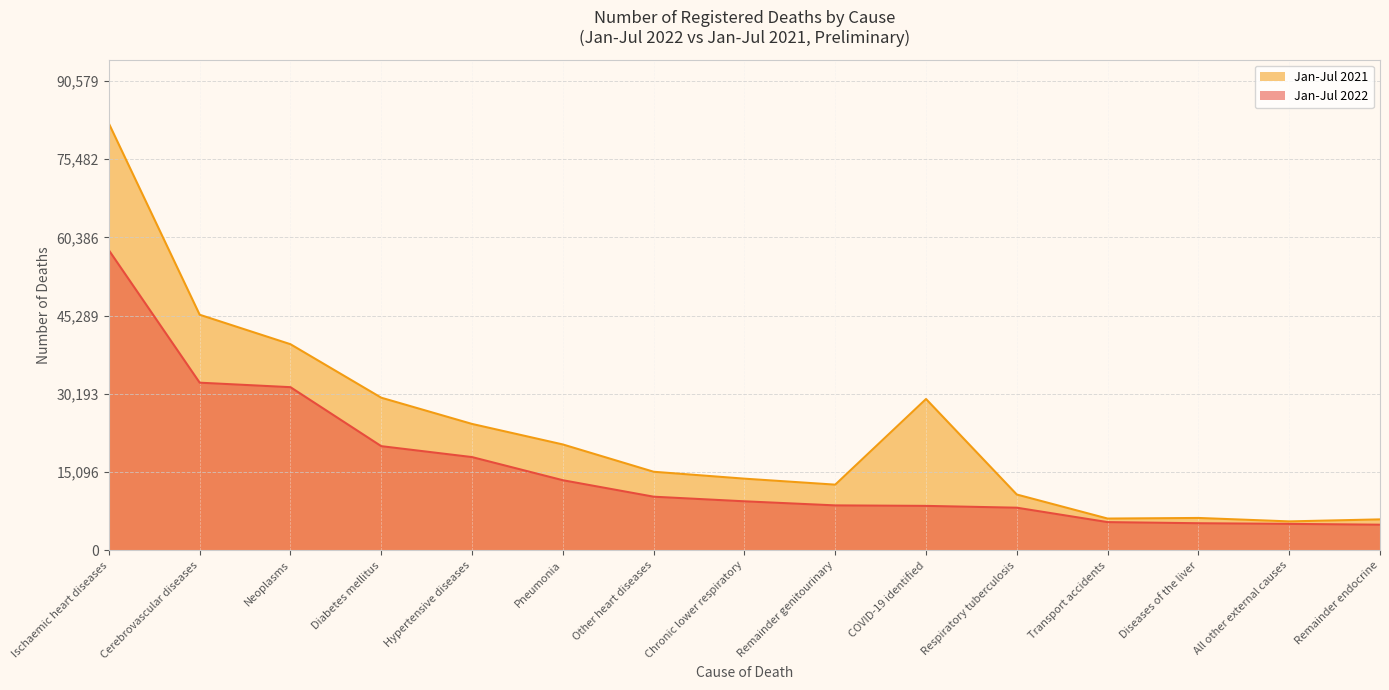

The value of Jan-Jul 2021 Number at Chronic lower respiratory is 13838. True or false?

True